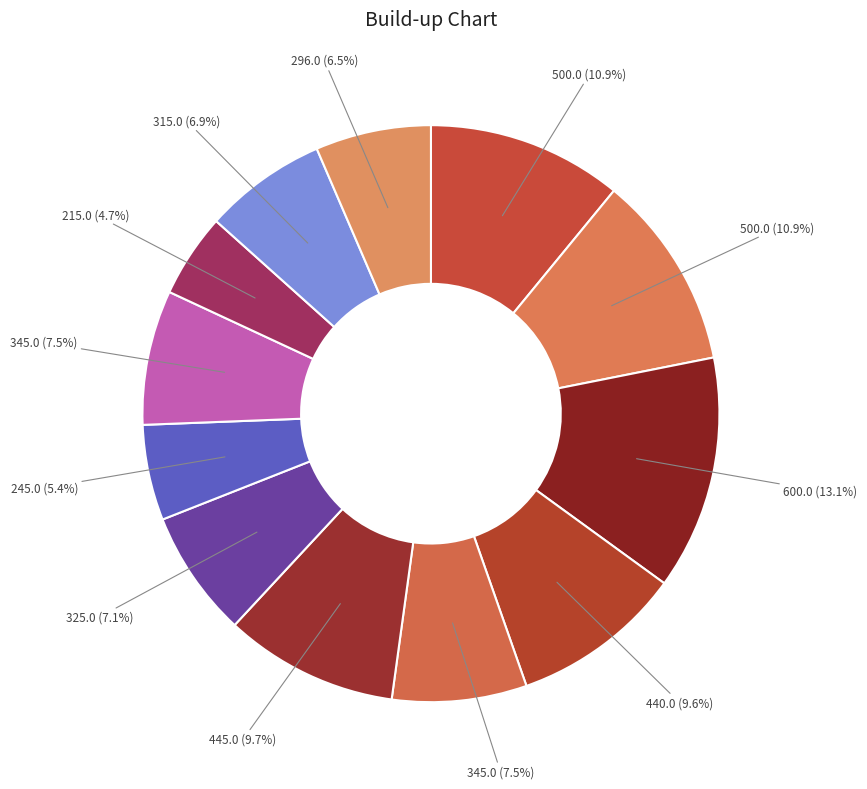

Count the number of slices in the pie.

12